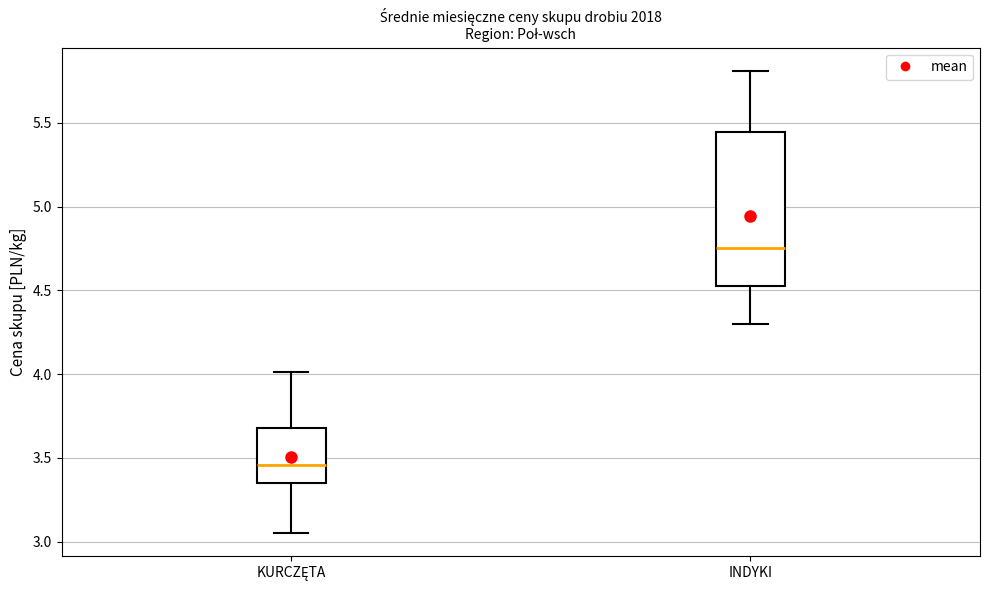

Reading left to right, transcribe this box plot: for each box, give where its median line is, the range the box spans, and where its two whiskers end, as read against the y-axis. The values are not printed on the chart, so give them approximately, as read against the axis.

KURCZĘTA: median 3.45, box 3.35 to 3.70, whiskers 3.05 to 4.00
INDYKI: median 4.75, box 4.55 to 5.45, whiskers 4.30 to 5.80